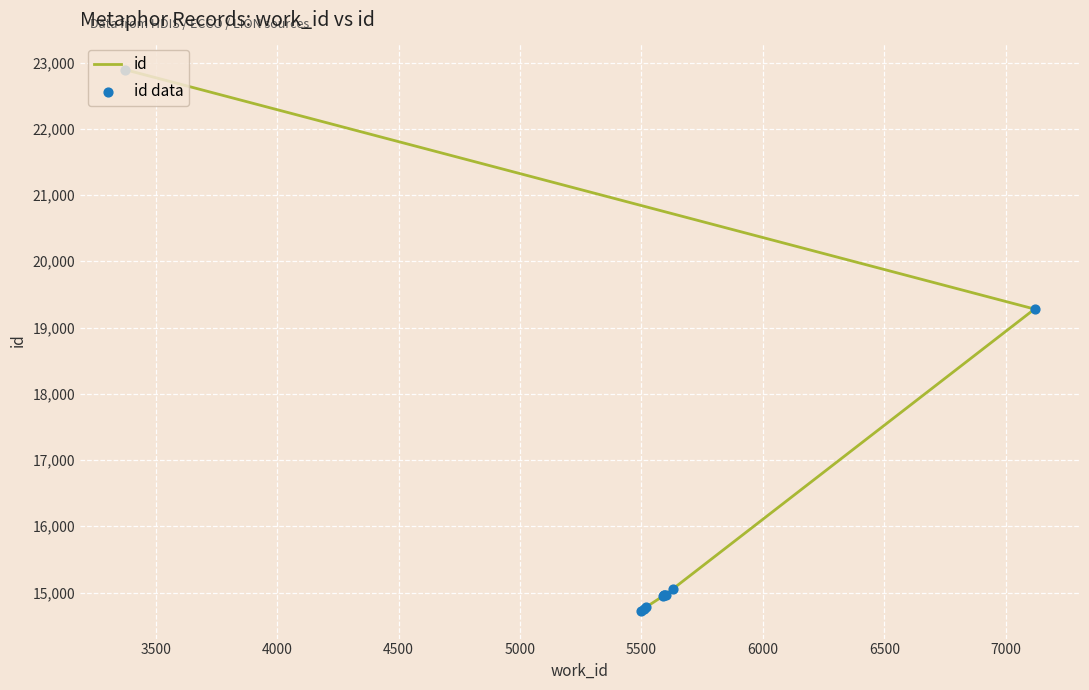

Which series has the largest total across all categories?

id